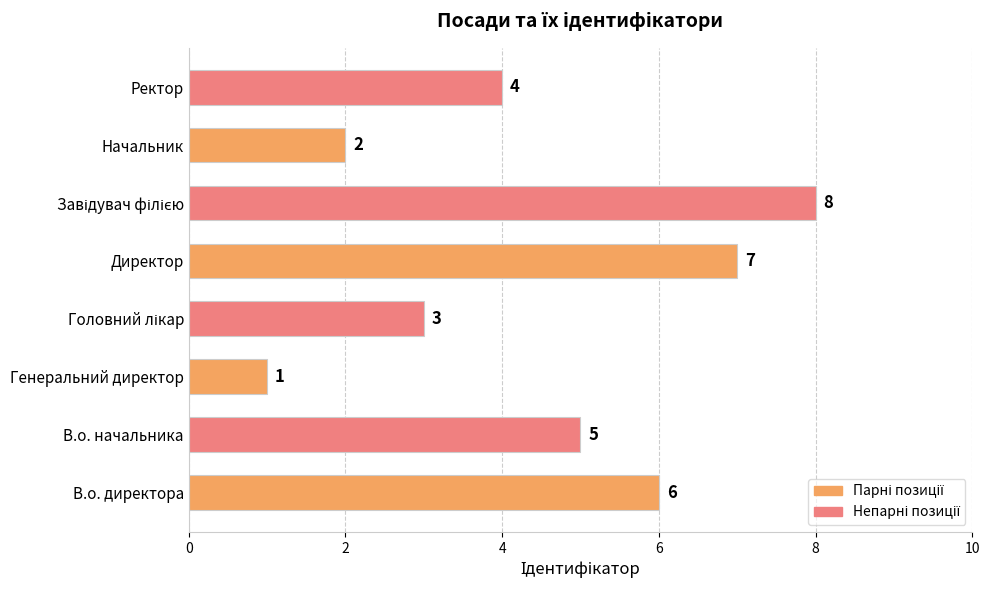

Reading bottom to top, extract all data points from this chart.

6	5	1	3	7	8	2	4